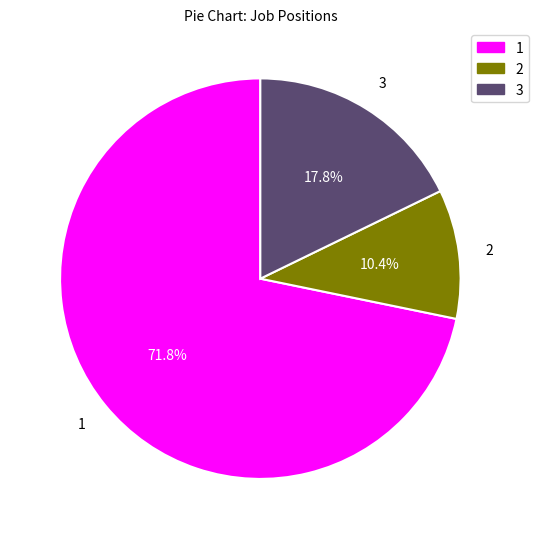

Approximately how many times larger is the value at 2 compared to 3?

0.6